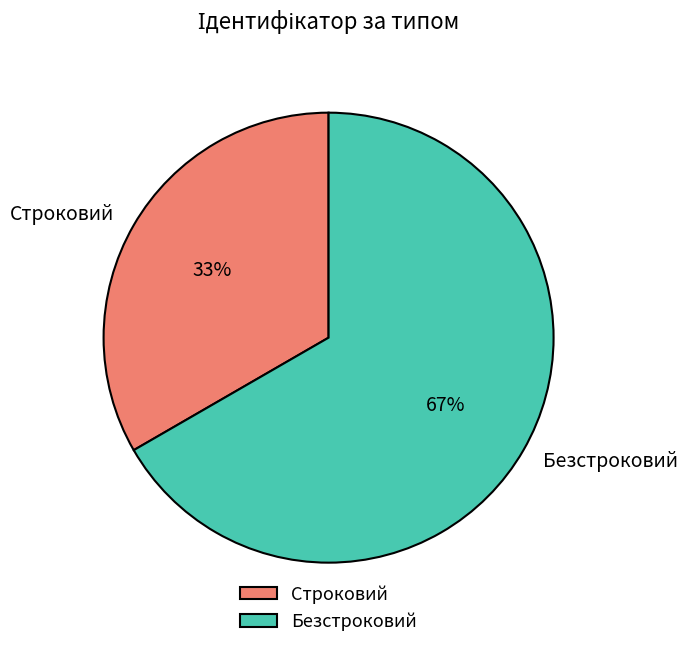

What is the largest slice in the pie chart?

Безстроковий